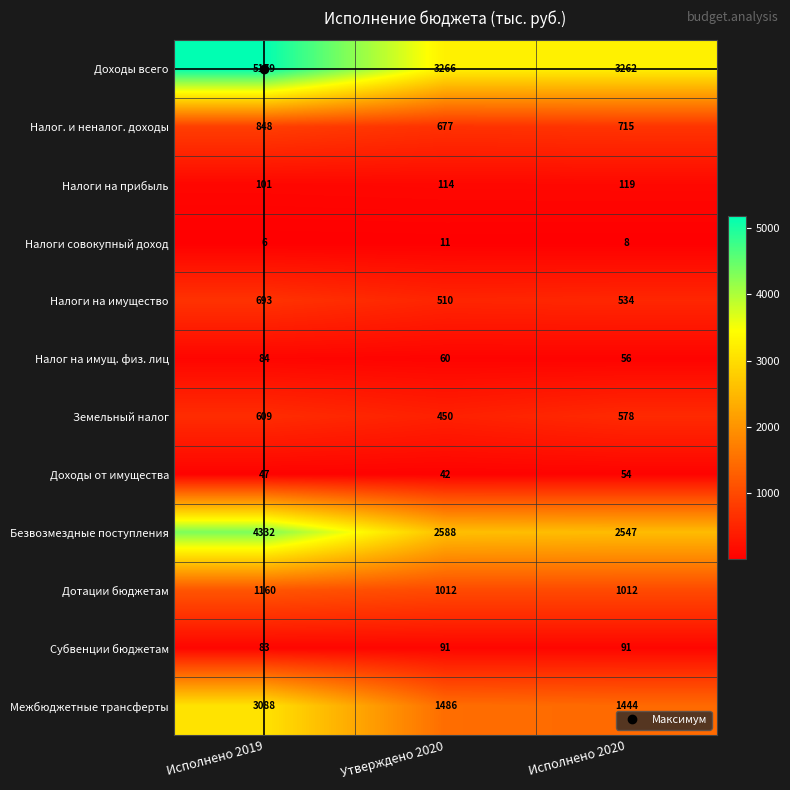

Where is Налог. и неналог. доходы nearest to the value 762?

Исполнено 2020